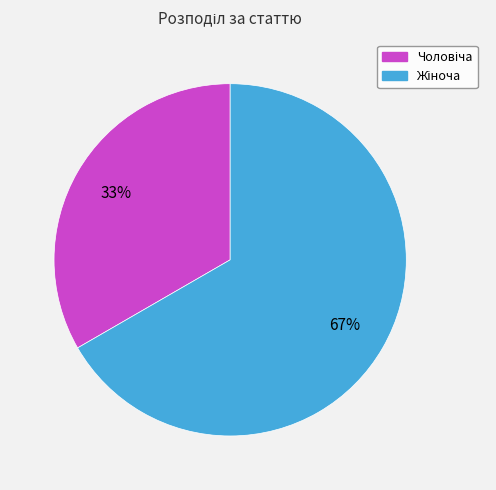

Does any single category account for the majority?

Yes